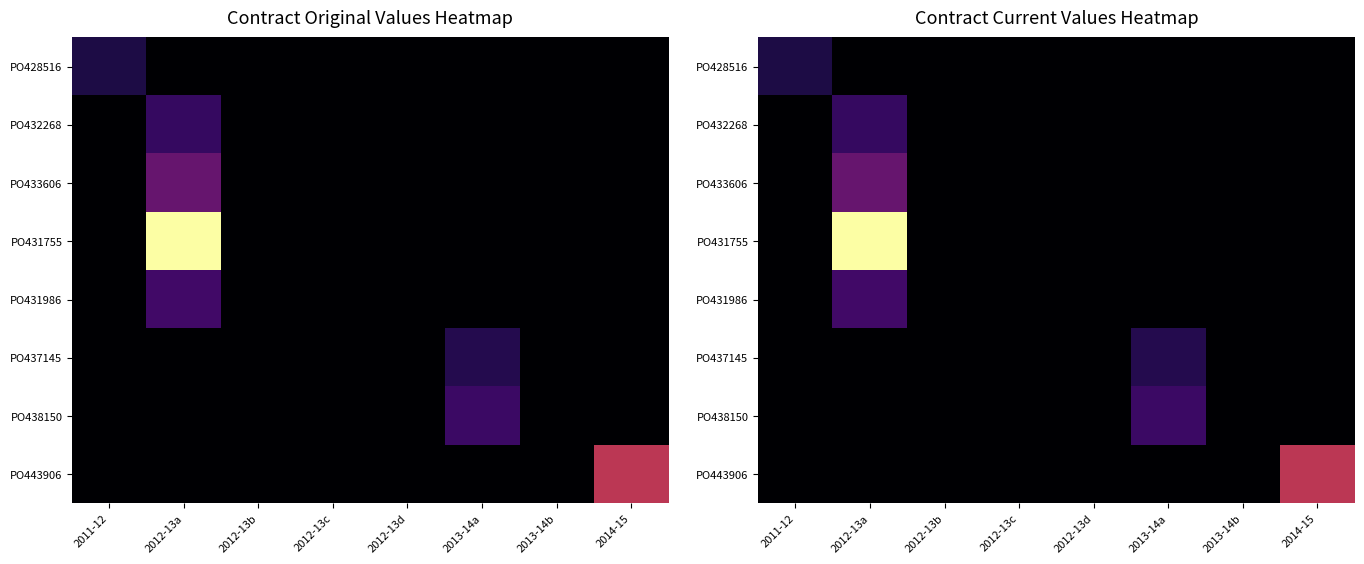

How many data points does each series have?

8